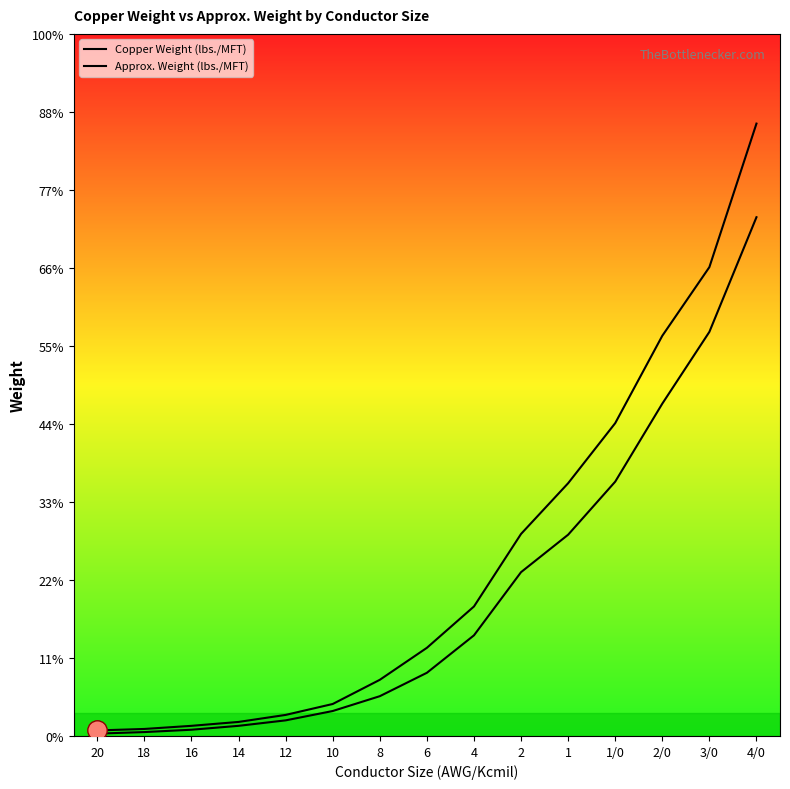

Reading left to right, transcribe all the data shown in this chart.

Copper Weight (lbs./MFT): 20=3.0	18=5.0	16=8.0	14=13.0	12=20.0	10=32.0	8=51.0	6=81.0	4=129.0	2=210.0	1=258.0	1/0=326.0	2/0=426.0	3/0=518.0	4/0=665.0
Approx. Weight (lbs./MFT): 20=7.1	18=9.0	16=13.0	14=18.0	12=27.0	10=41.0	8=72.0	6=113.0	4=166.0	2=259.0	1=324.0	1/0=401.0	2/0=513.0	3/0=601.0	4/0=785.0